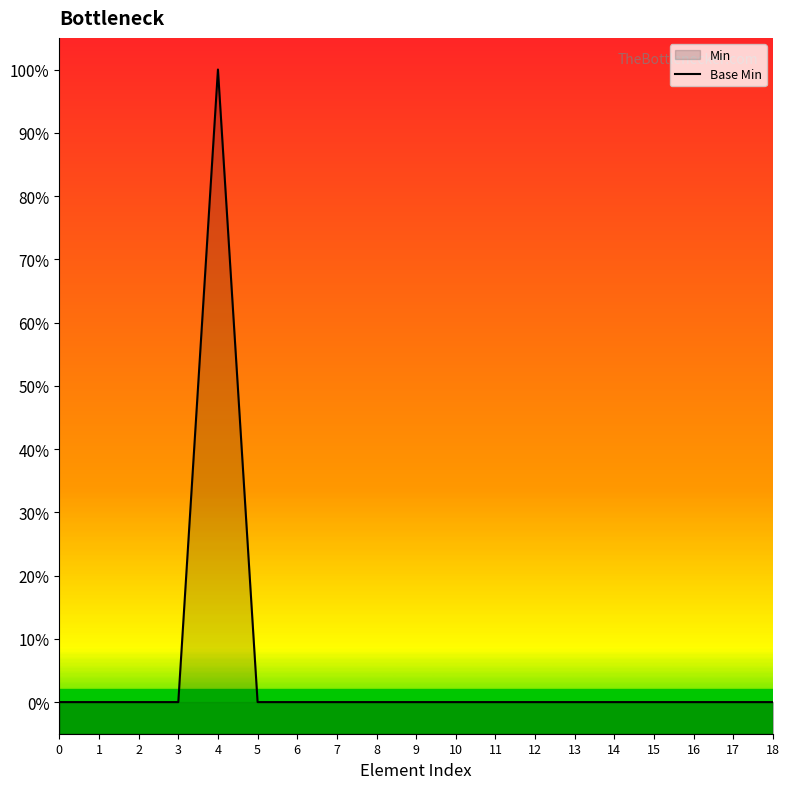

List the labels in order of value, smallest first.

0, 1, 2, 3, 5, 6, 7, 8, 9, 10, 11, 12, 13, 14, 15, 16, 17, 18, 4